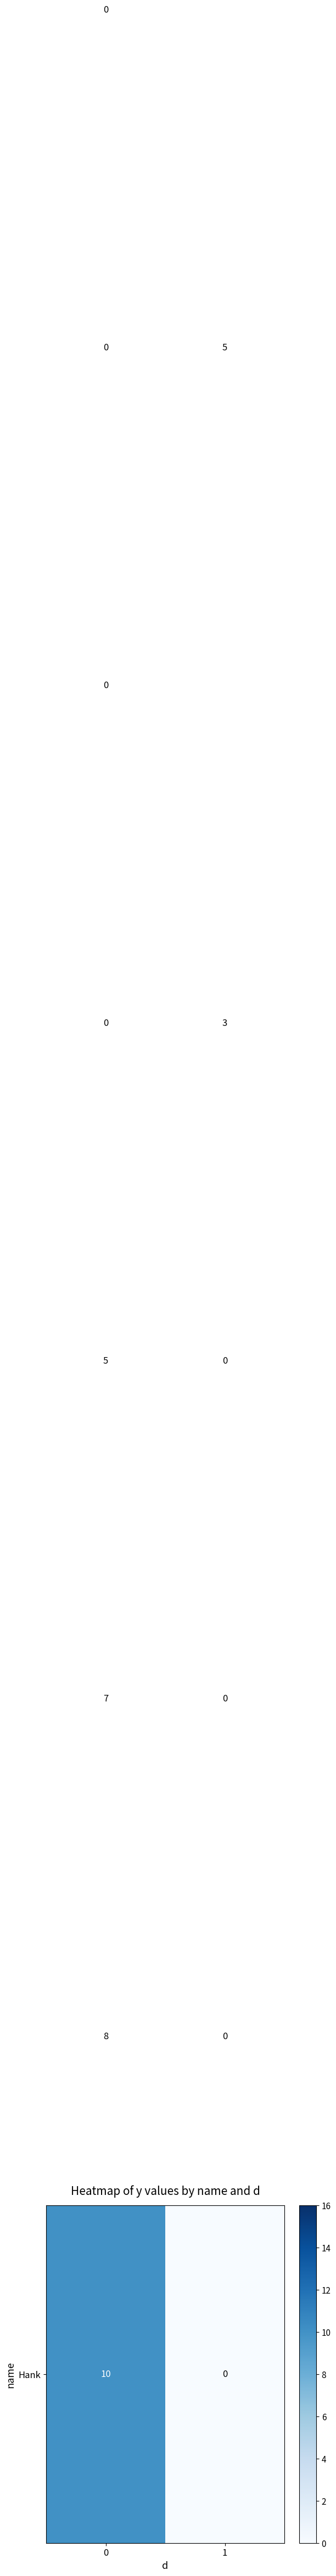

What is the spread (max minus min) of values at 1?

16